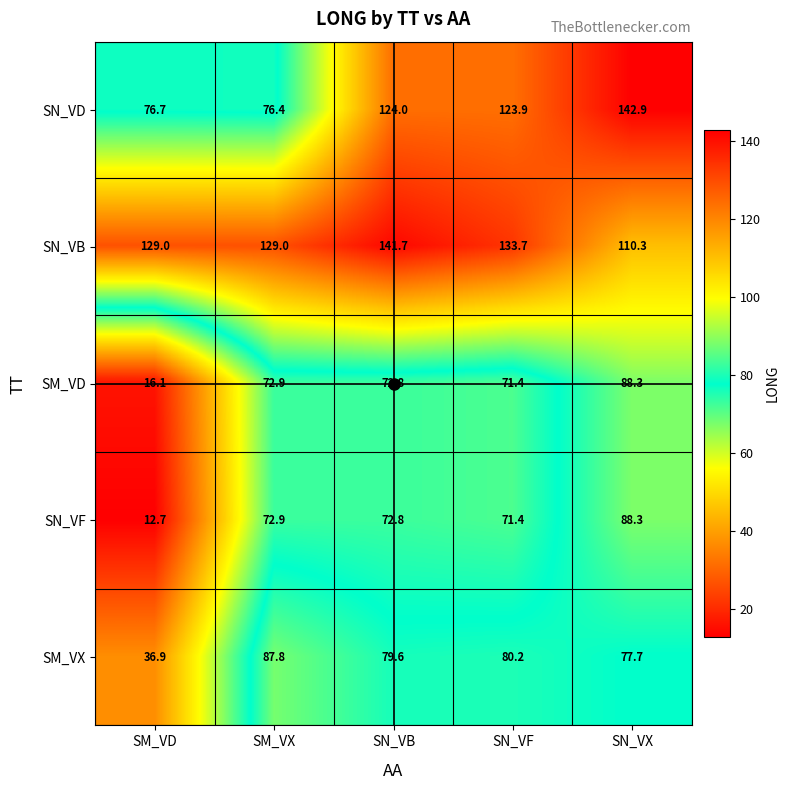

At how many categories does at least one series exceed 70?

5